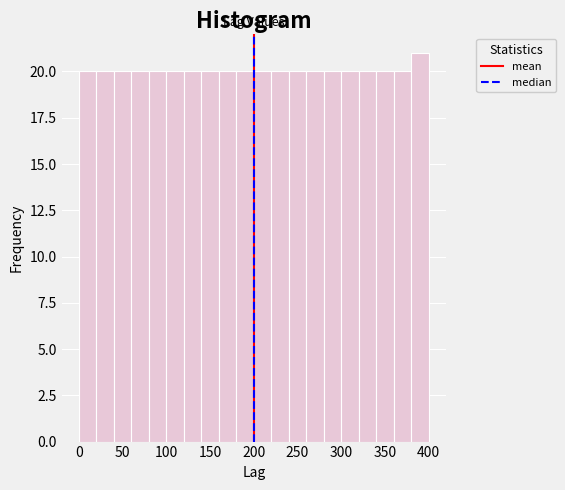

Reading left to right, transcribe this chart: for each bar, give the range it covers on the x-axis and its height. The values are not printed on the chart, so give them approximately, as read against the axis.

0 to 20: 20
20 to 40: 20
40 to 60: 20
60 to 80: 20
80 to 100: 20
100 to 120: 20
120 to 140: 20
140 to 160: 20
160 to 180: 20
180 to 200: 20
200 to 220: 20
220 to 240: 20
240 to 260: 20
260 to 280: 20
280 to 300: 20
300 to 320: 20
320 to 340: 20
340 to 360: 20
360 to 380: 20
380 to 400: 21